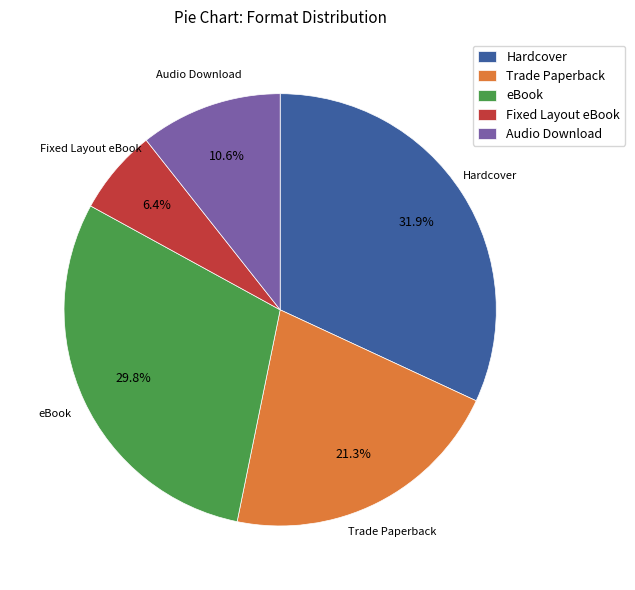

What percentage is the Fixed Layout eBook slice, to the nearest percent?

6%